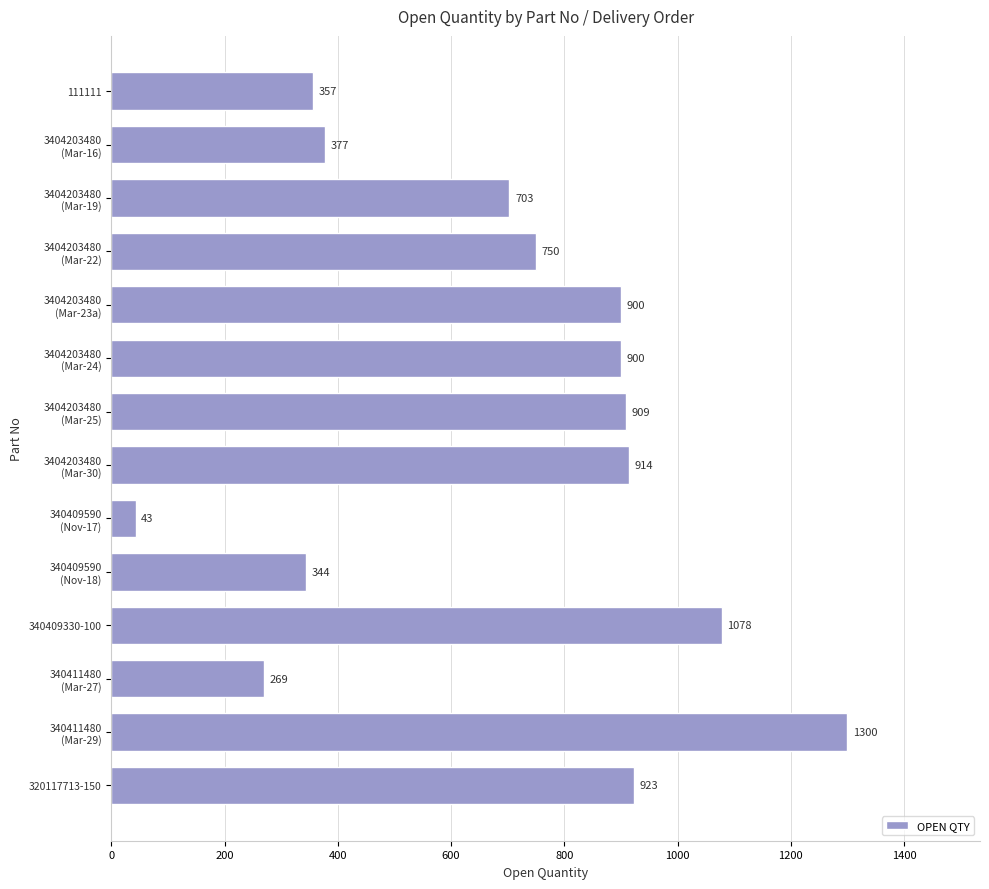

What is the smallest value displayed?

43